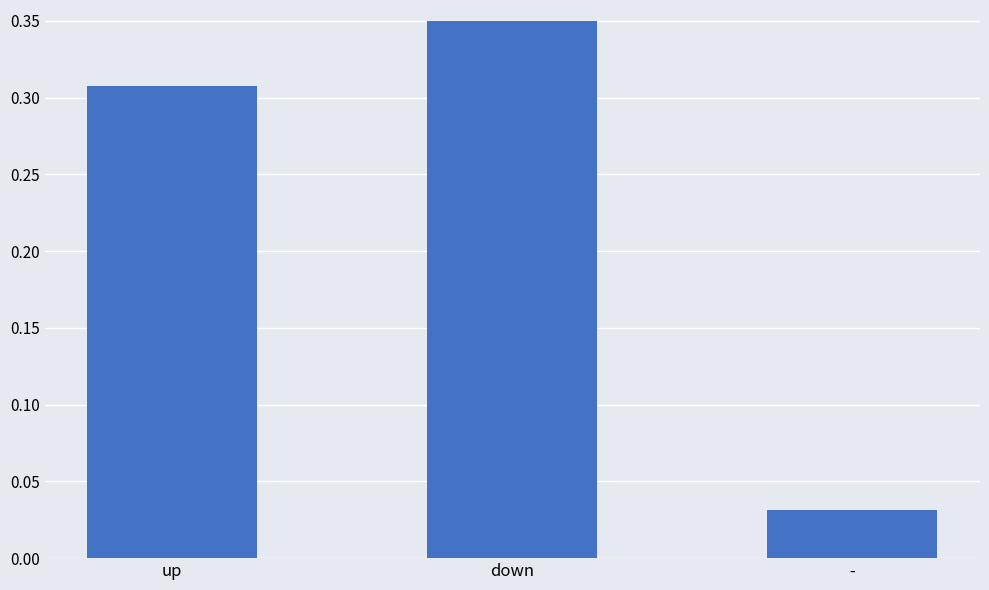

Which label corresponds to the largest value in the chart?

down